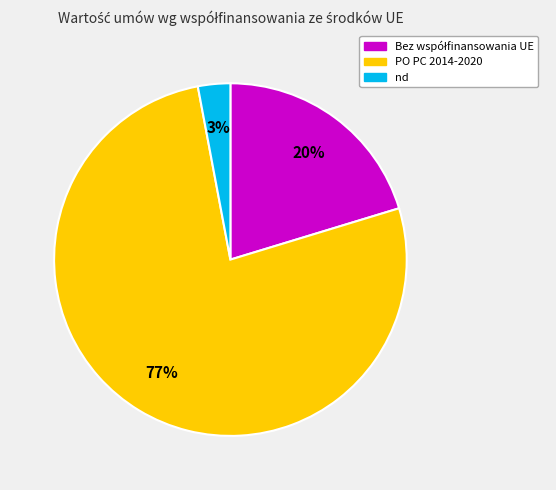

How many segments does this pie chart have?

3